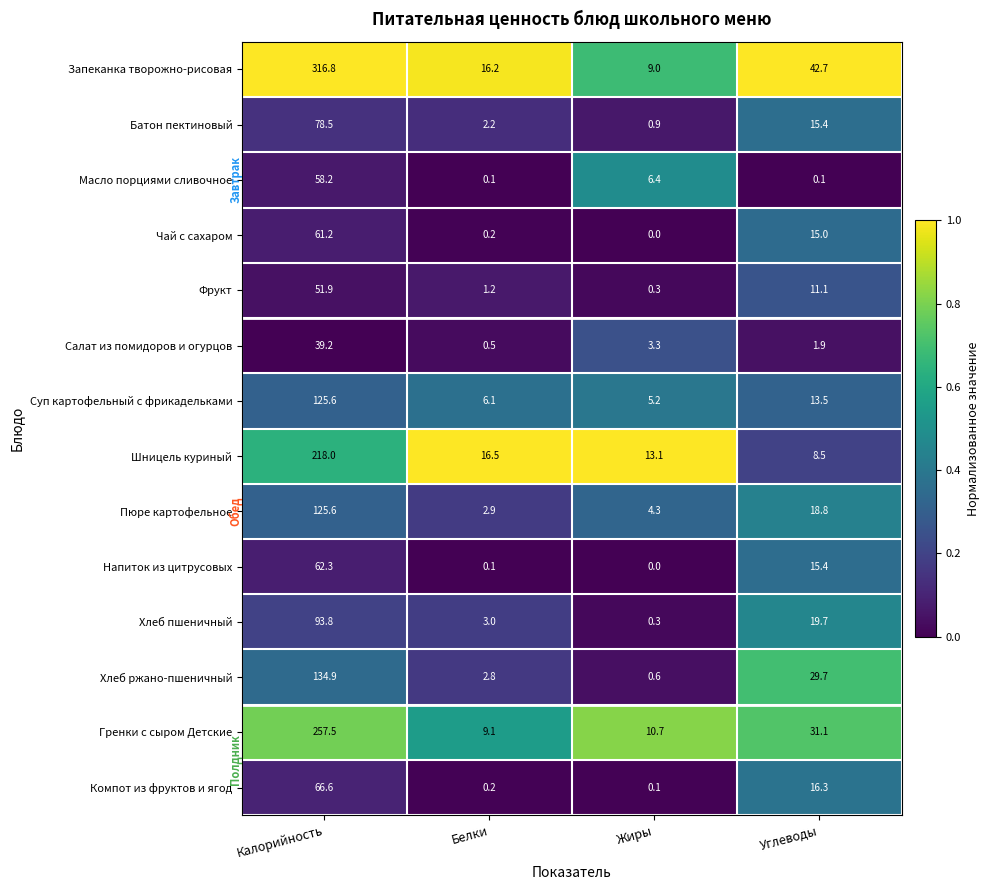

List the labels in order of Чай с сахаром value, largest first.

Калорийность, Углеводы, Белки, Жиры